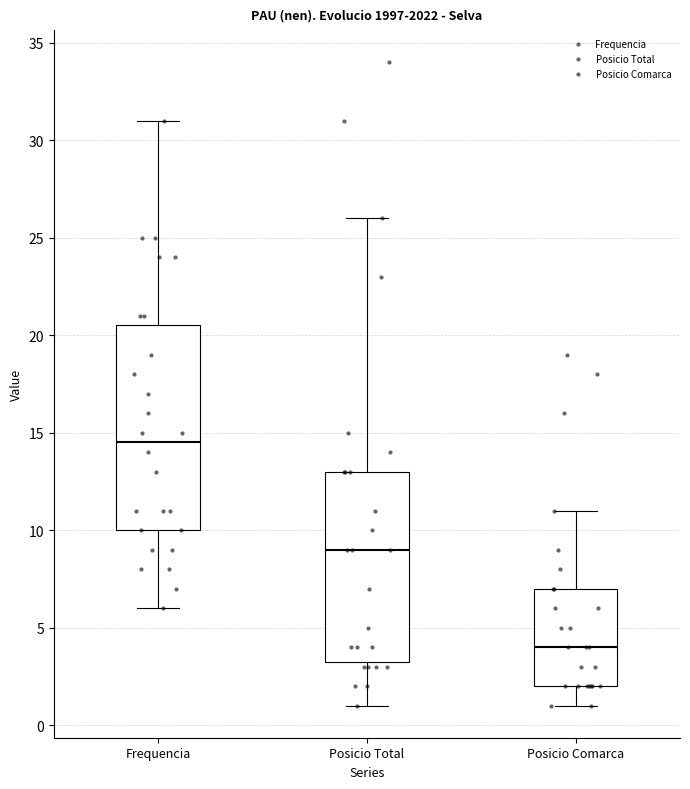

Which box is the tallest, from its lower edge to its upper edge?

Frequencia